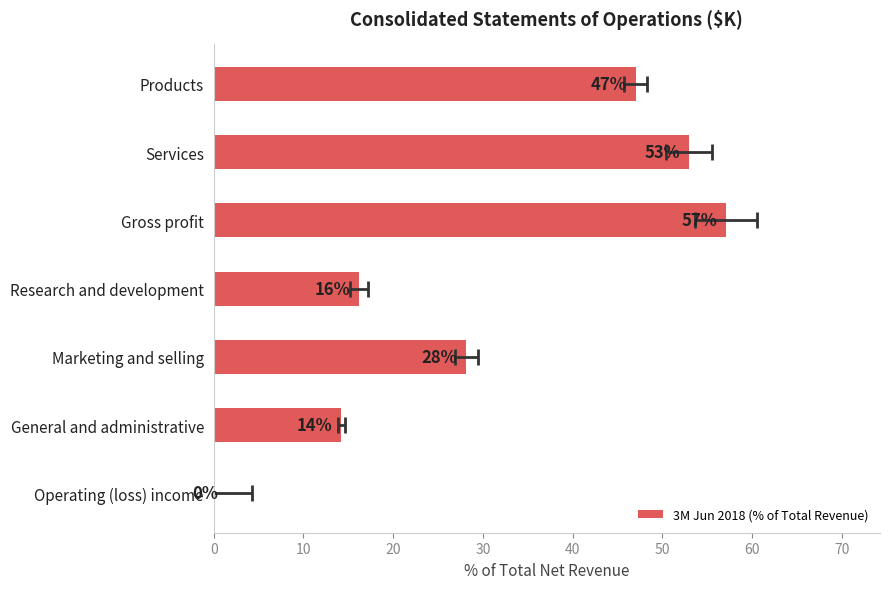

How many categories are shown in the chart?

7